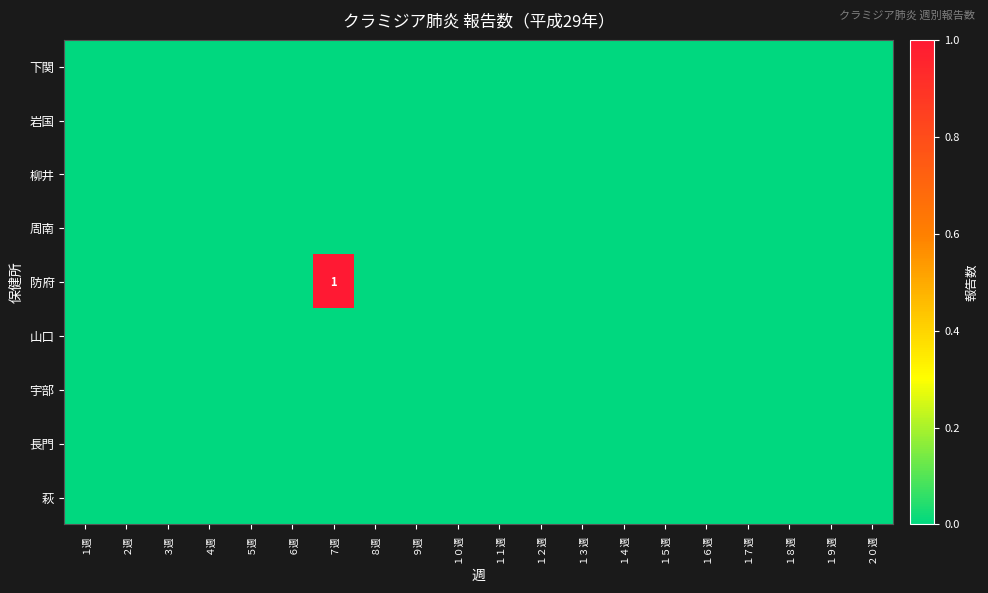

Which series has the largest range (max minus min)?

防府